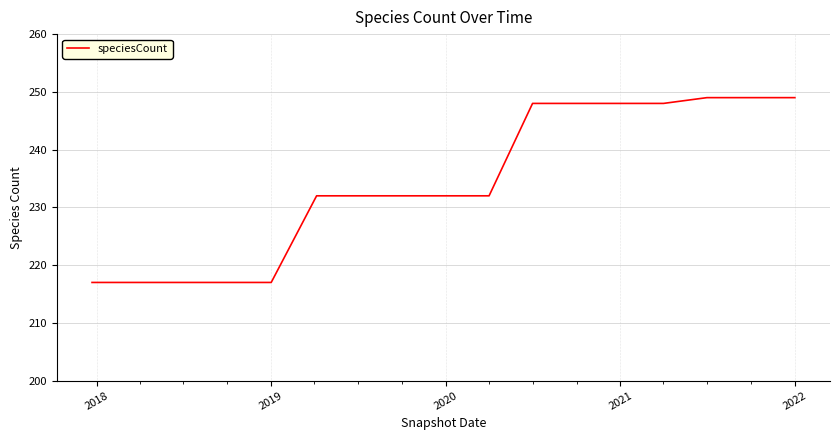

What is the maximum value shown in the chart?

249